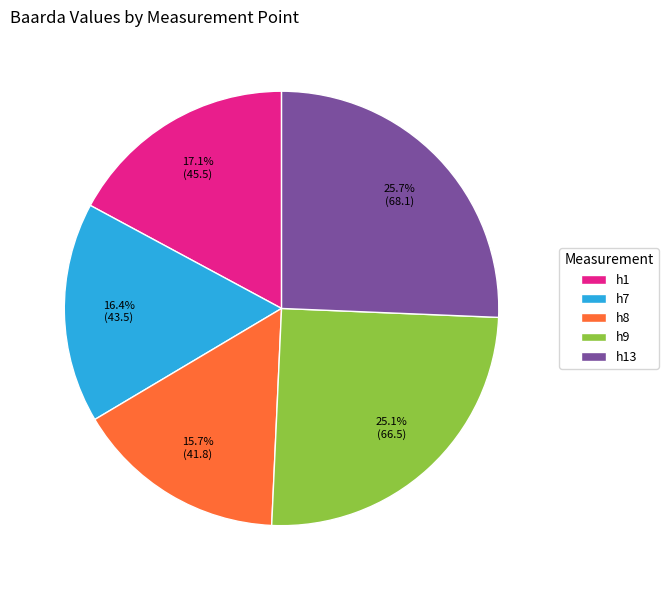

What is the ratio of the value at h7 to the value at h9?

0.7